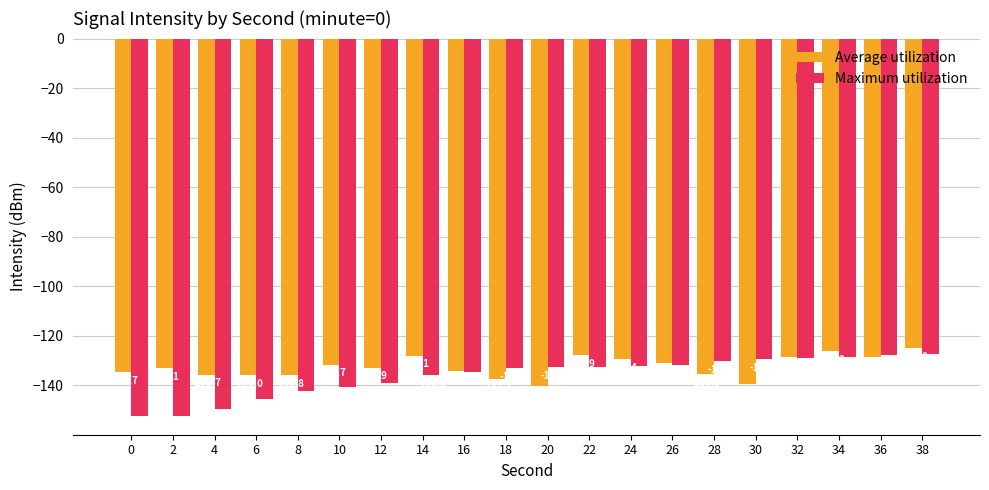

The Maximum utilization series shows -132.5 at 22. True or false?

True